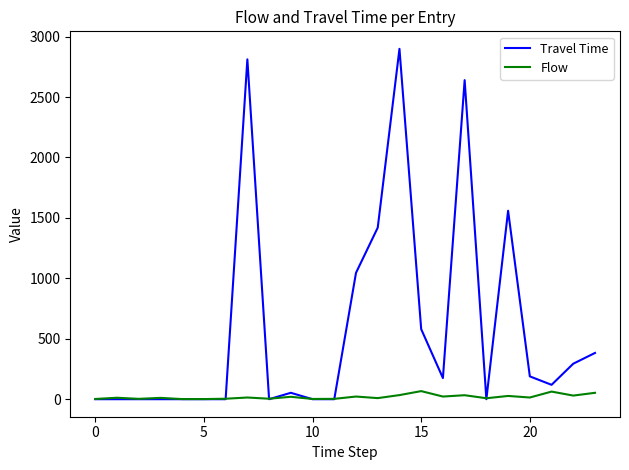

Rank the series by their average value, from lowest to highest.

Flow, Travel Time